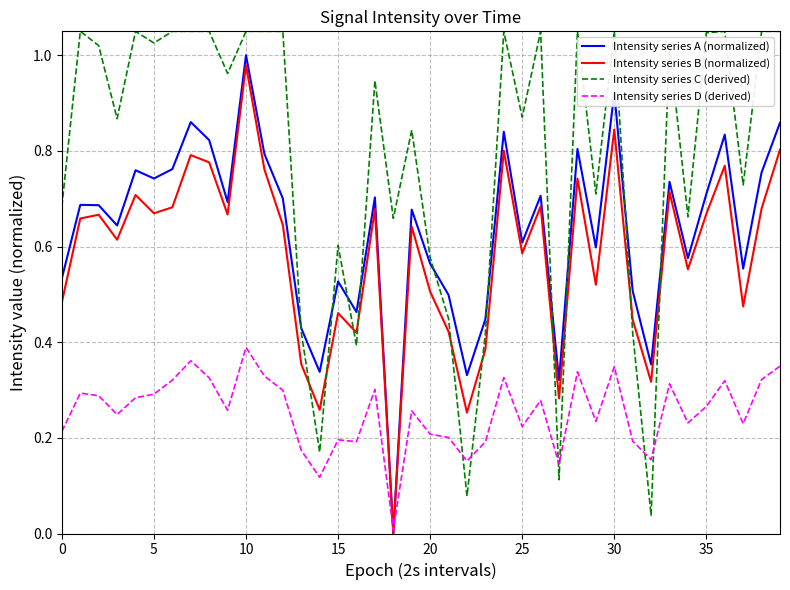

Which series has the largest total across all categories?

Intensity series C (derived)